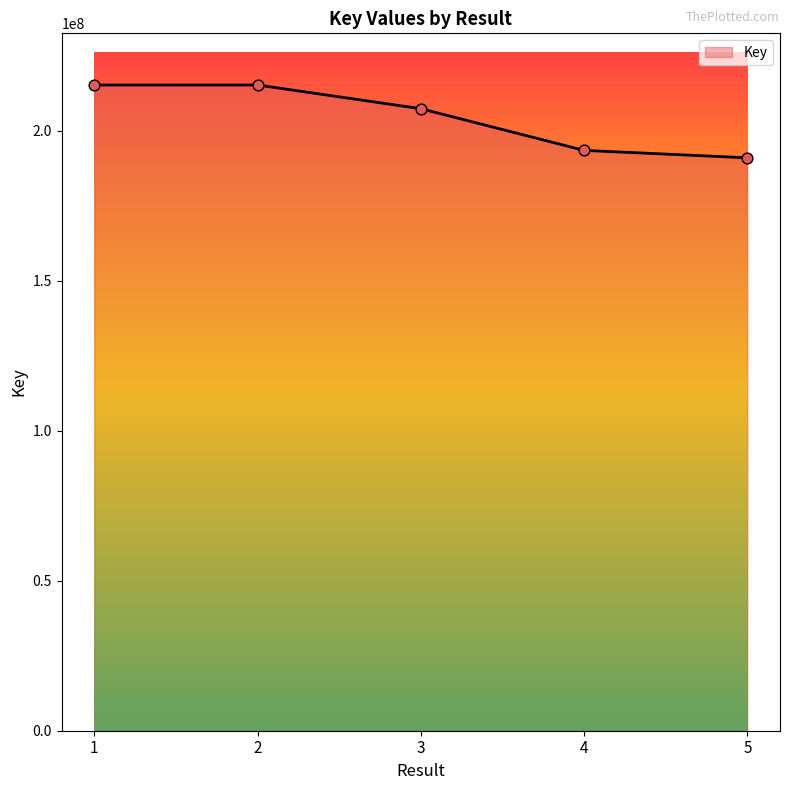

What is the change in value from 3 to 5?

-16370882